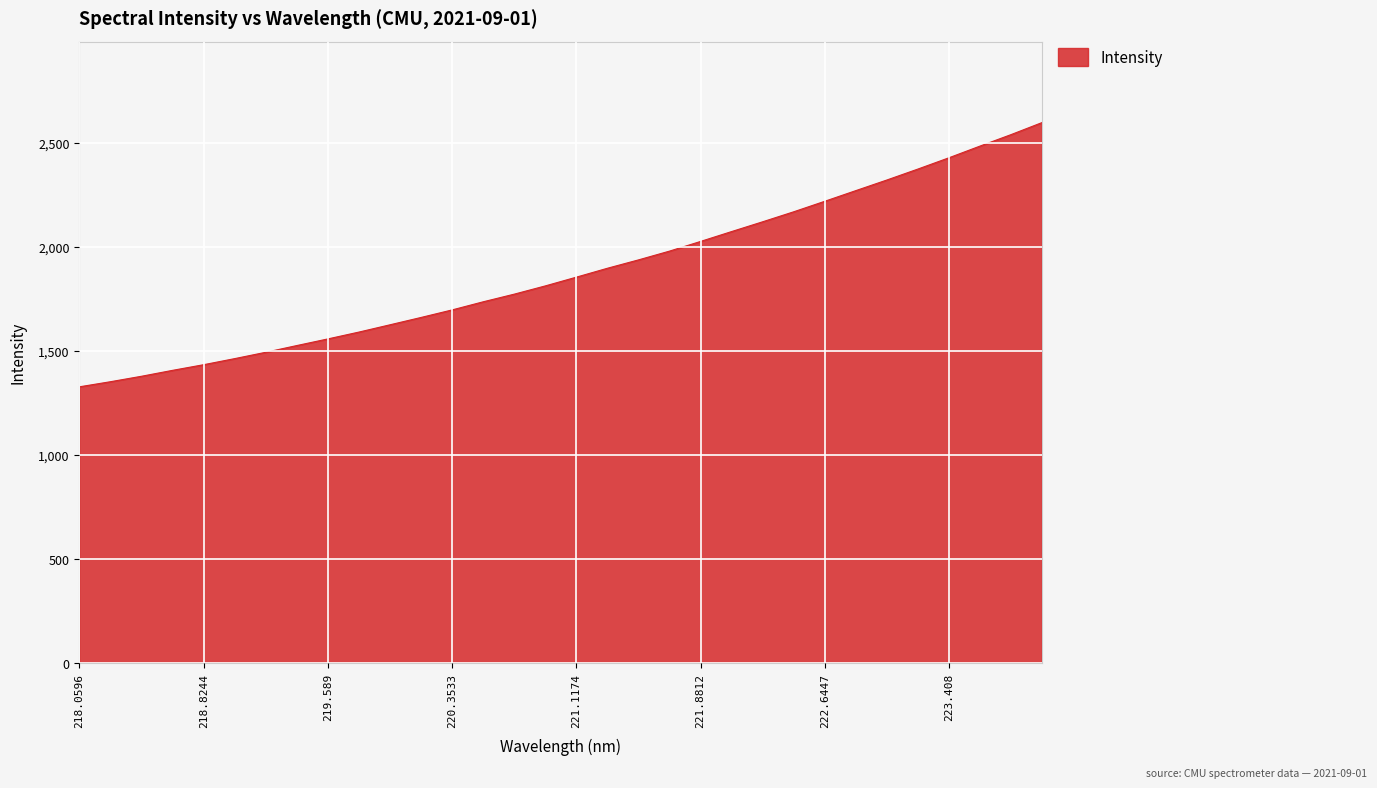

What is the smallest value displayed?

1326.9